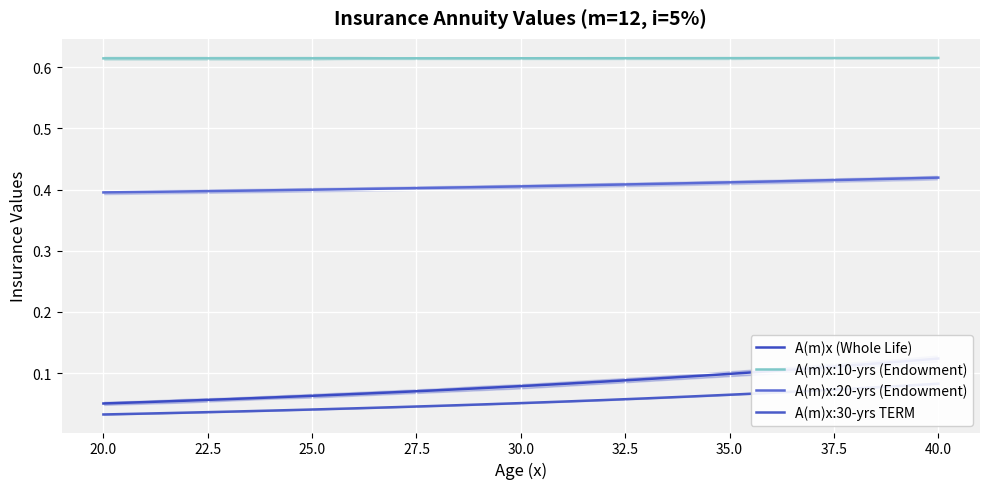

True or false: A(m)x:20-yrs (Endowment) and A(m)x:10-yrs (Endowment) cross at least once.

False